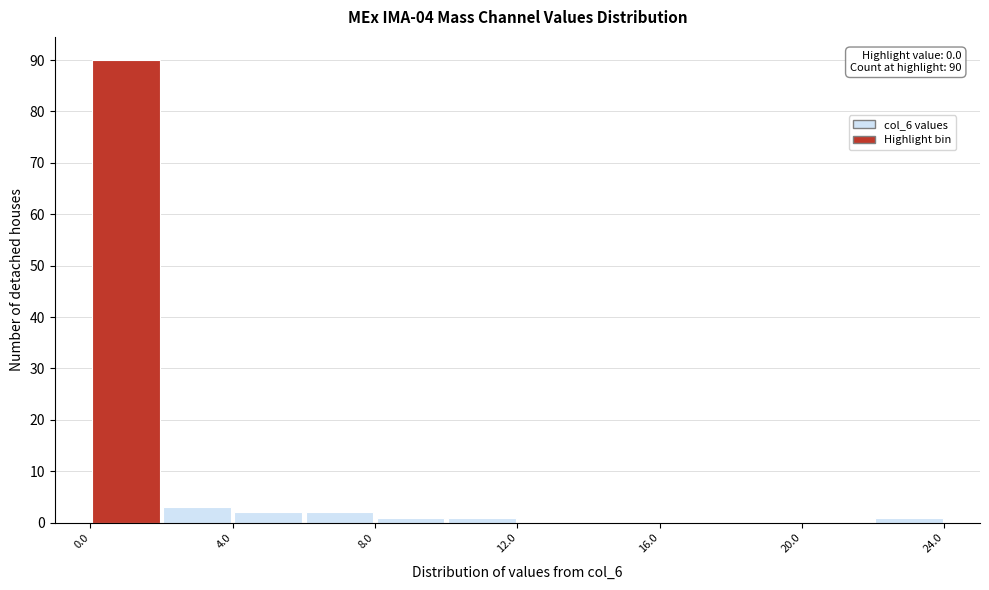

Which range on the x-axis has the tallest bar?

0 to 2